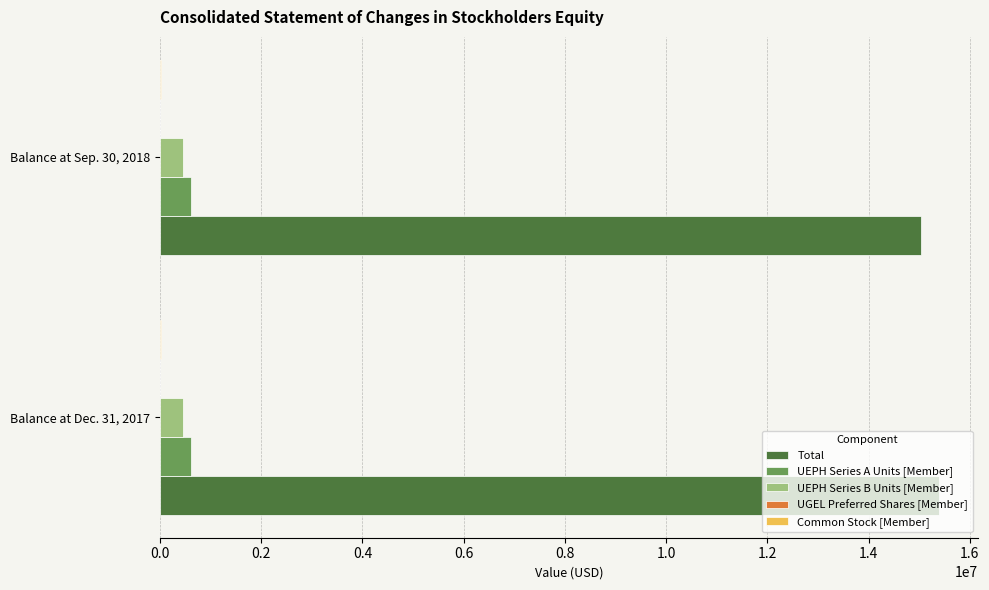

Which series has the largest total across all categories?

Total